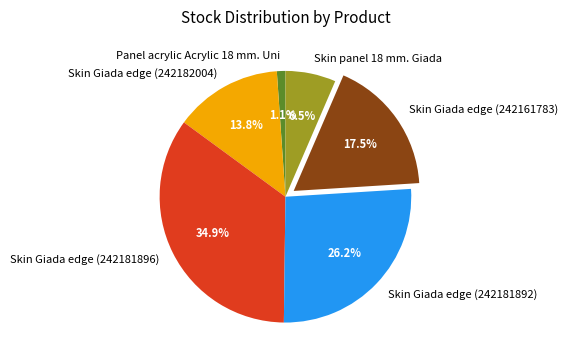

What is the largest slice in the pie chart?

Skin Giada edge (242181896)